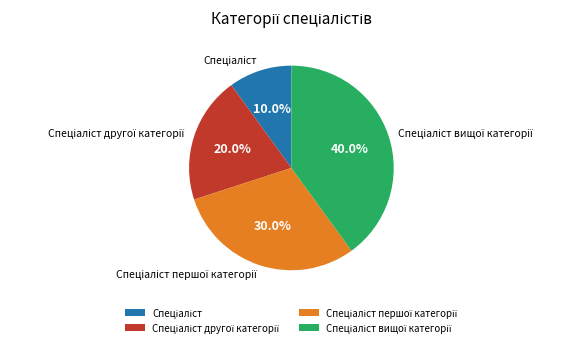

Is there a majority slice in this chart?

No